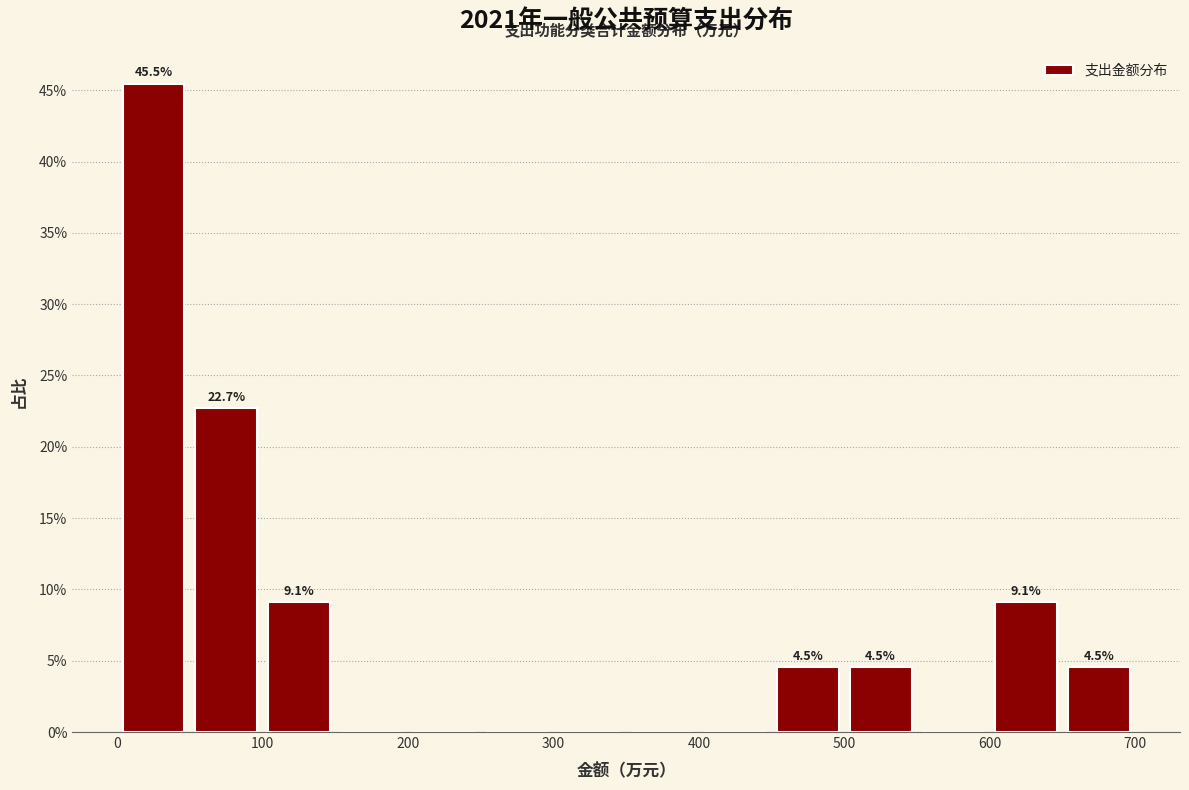

Over which range of the x-axis is the bar tallest?

0 to 50